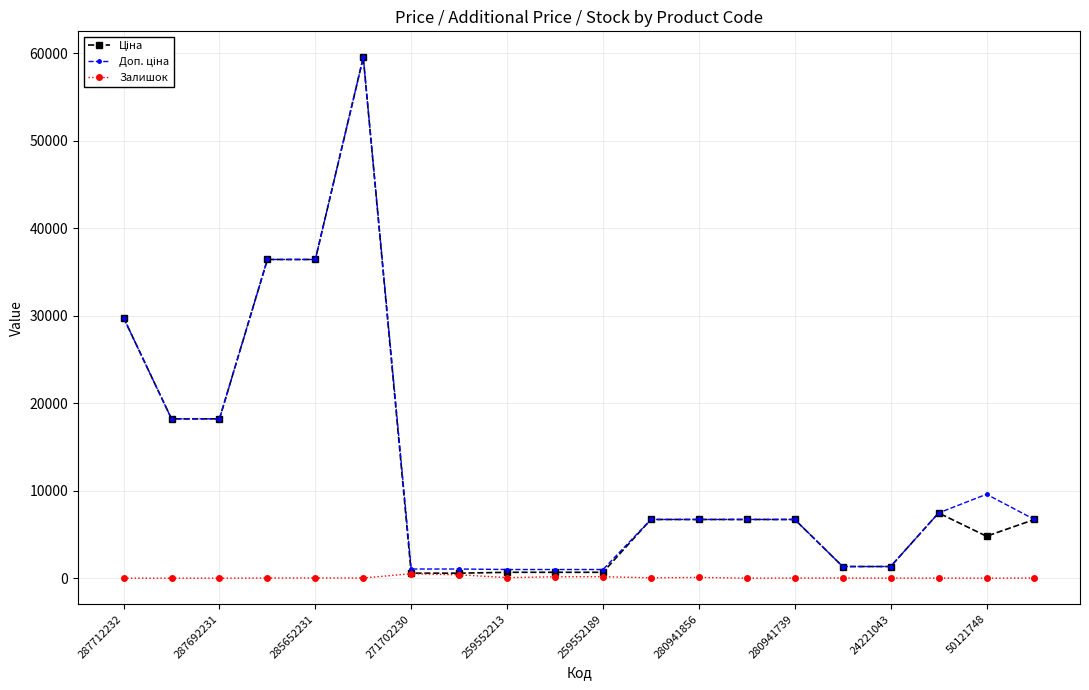

At how many categories does at least one series exceed 22455?

4